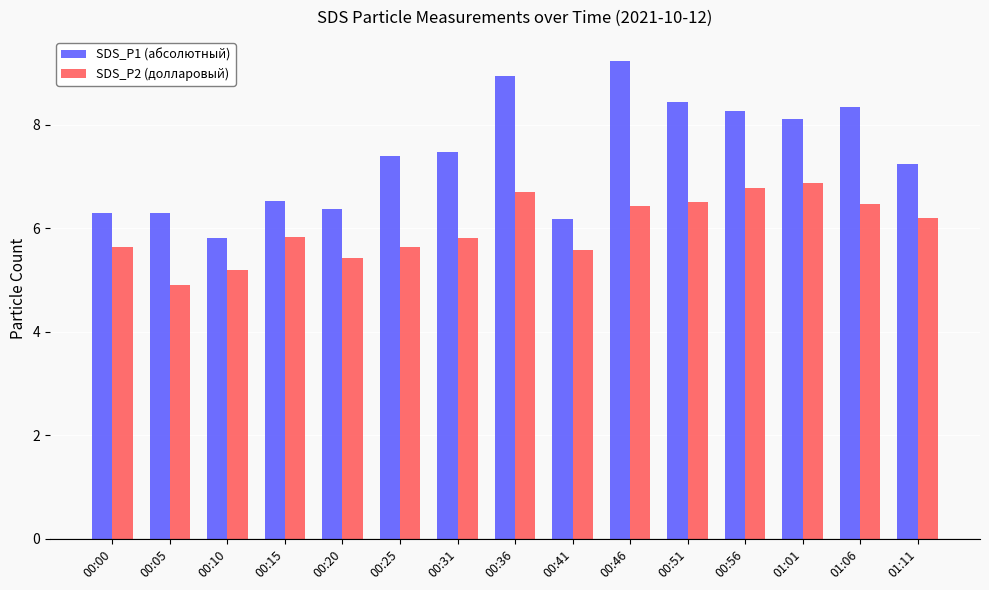

What is the total value across all series at 00:20?

11.8